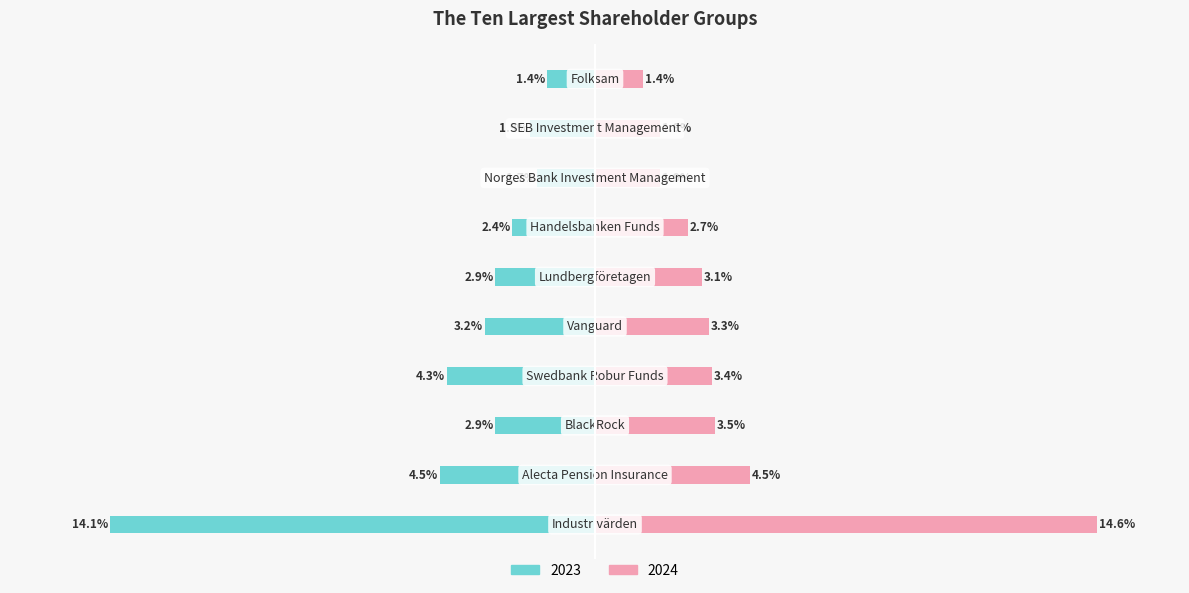

How many values in the 2024 series are below 3?

4